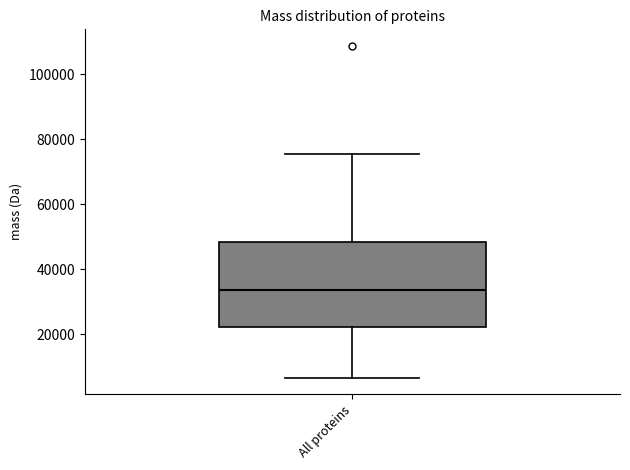

Where is the lower edge of the box for All proteins on the y-axis? The values are not printed on the chart, so give them approximately, as read against the axis.

22000